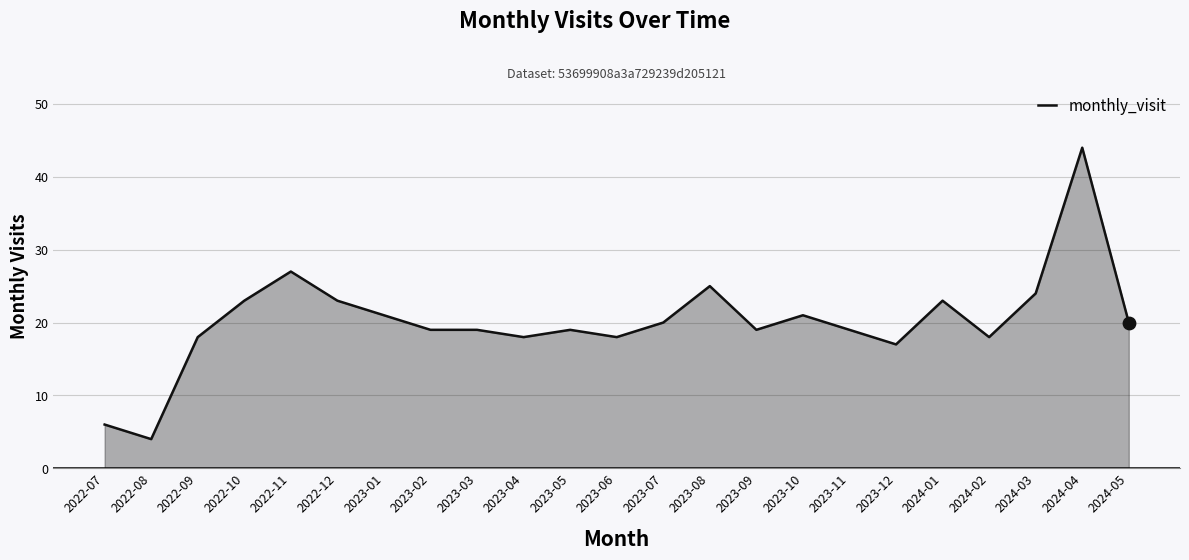

What is the change in value from 2023-10 to 2024-05?

-1